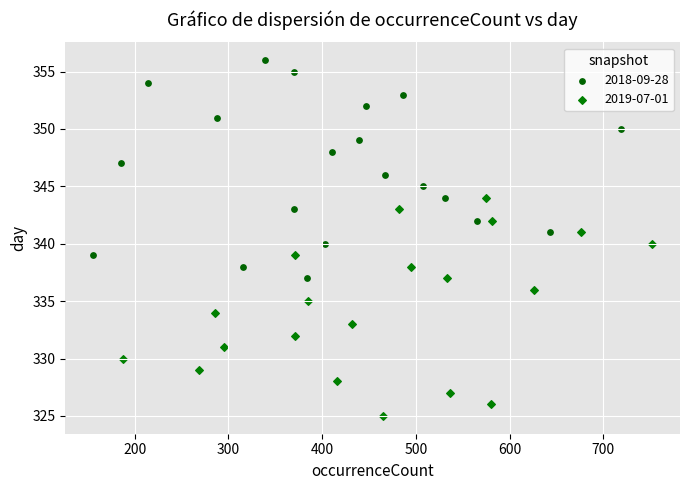

Which series reaches the maximum Y coordinate?

2018-09-28